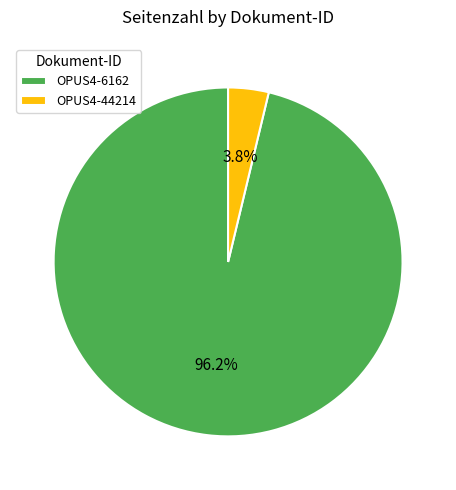

What percentage do OPUS4-6162 and OPUS4-44214 together represent?

100.0%